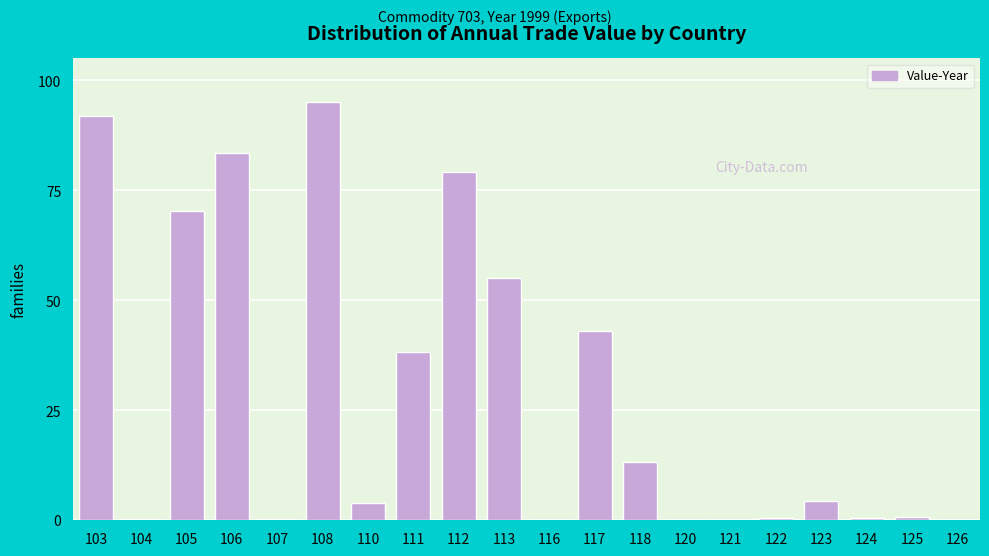

The chart shows a value of 43.1 at 117. True or false?

True